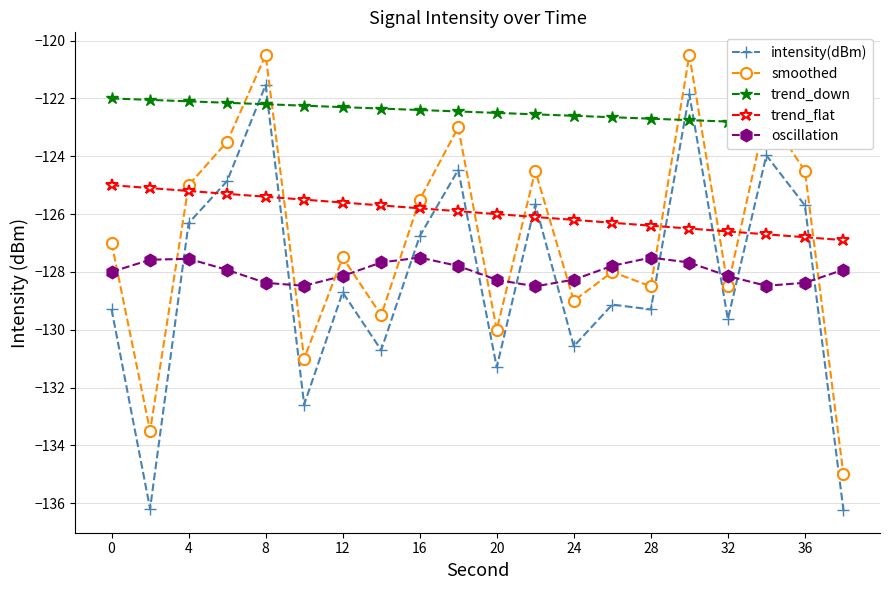

Is the value of oscillation at 4 greater than the value of smoothed at 32?

Yes